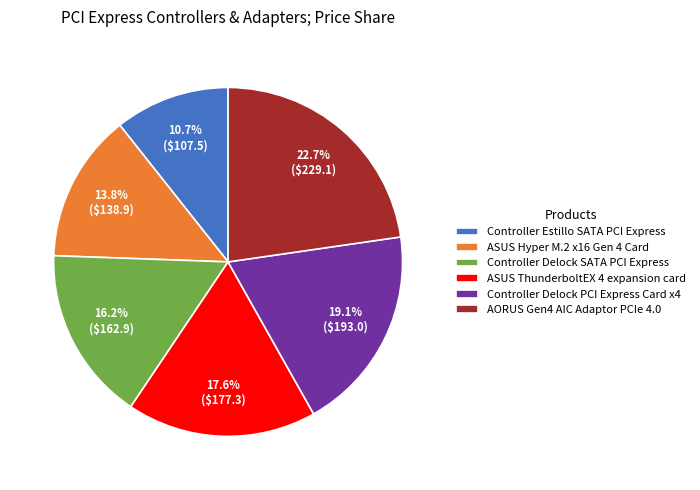

The Controller Delock PCI Express Card x4 slice represents 13% of the pie. True or false?

False